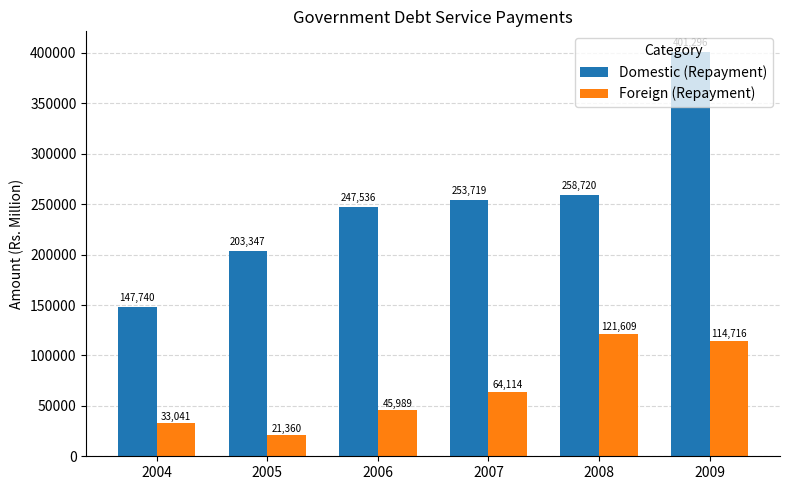

What is the value of the Foreign (Repayment) bar at the 4th from the left?

64114